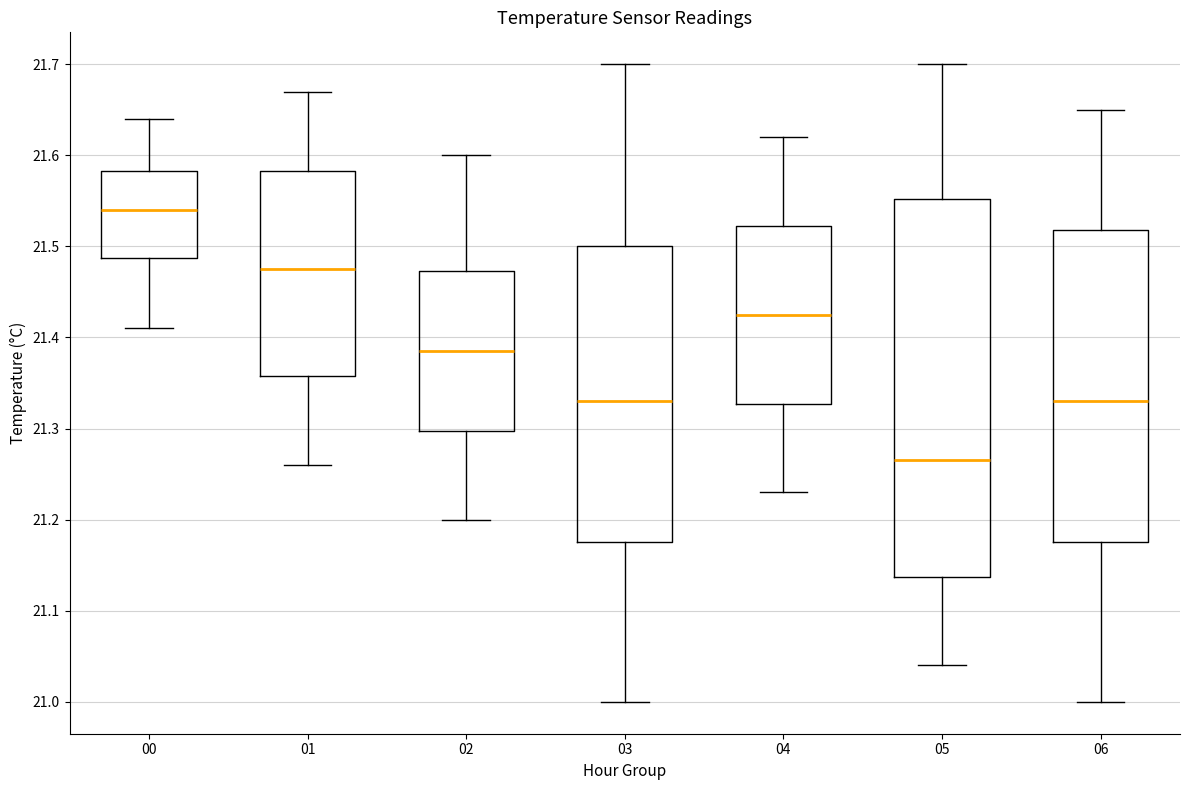

Comparing the boxes themselves (not the whiskers), which one is the tallest?

05